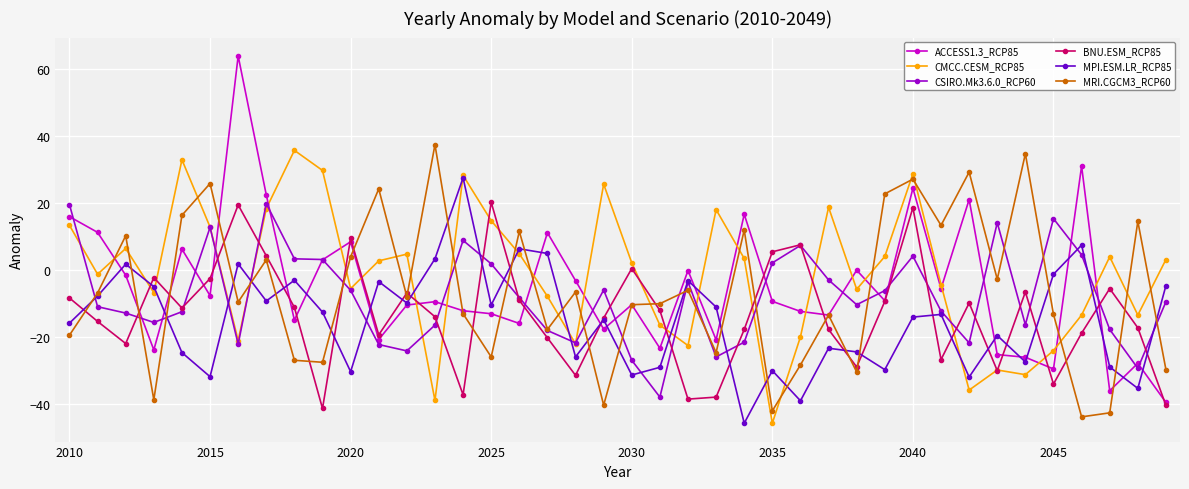

Which series has the largest range (max minus min)?

ACCESS1.3_RCP85